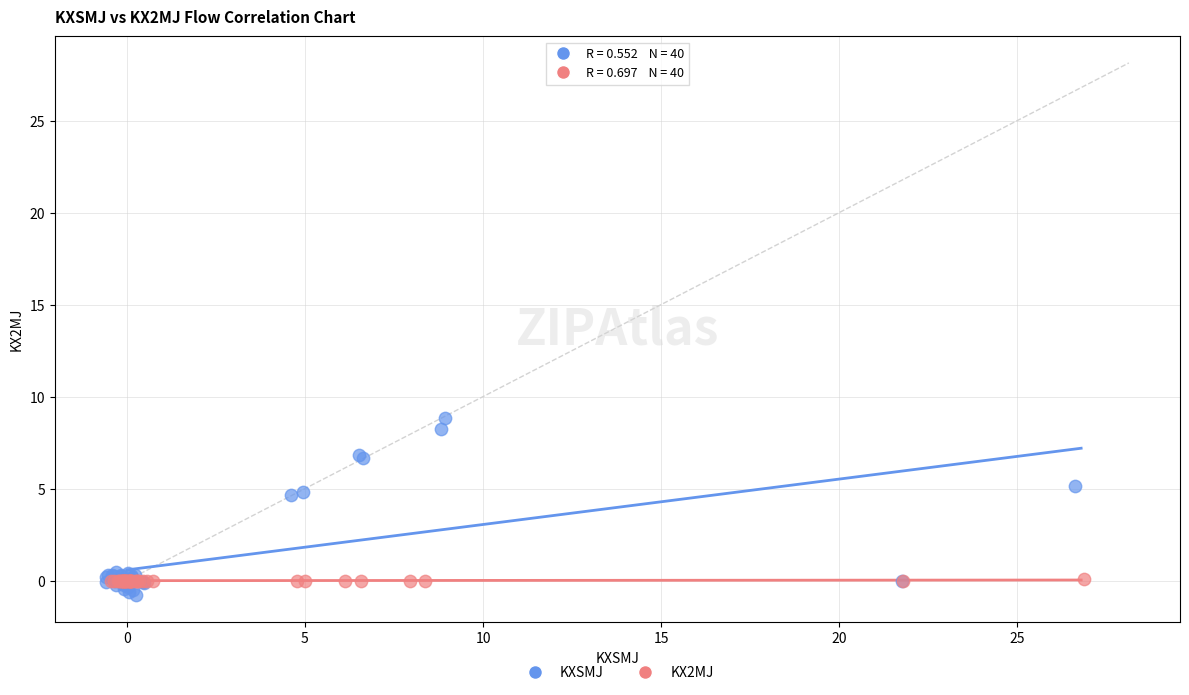

Which series contains the highest Y value?

KXSMJ